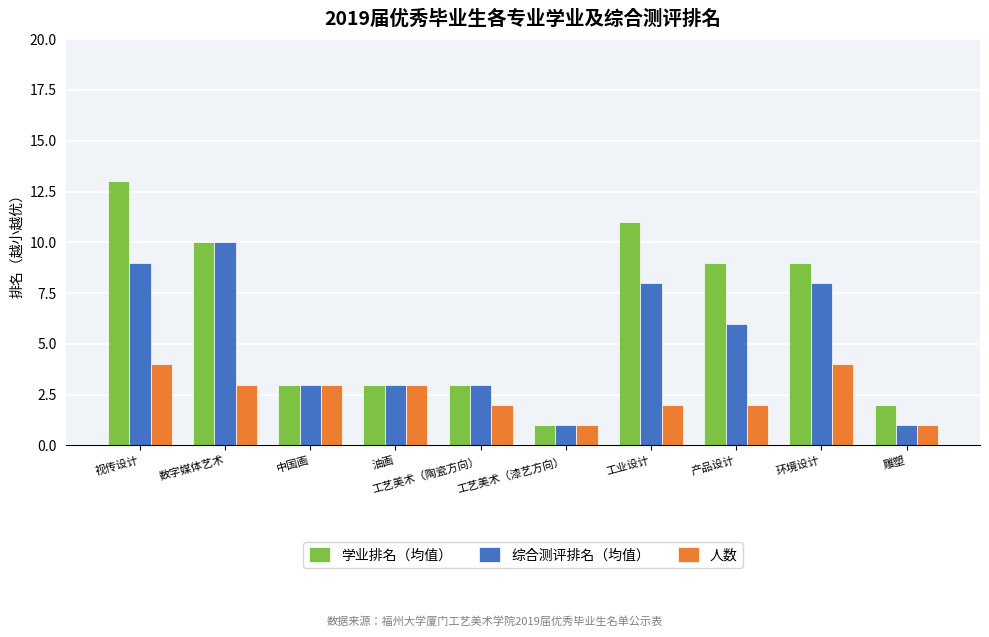

Which series has the largest range (max minus min)?

学业排名（均值）